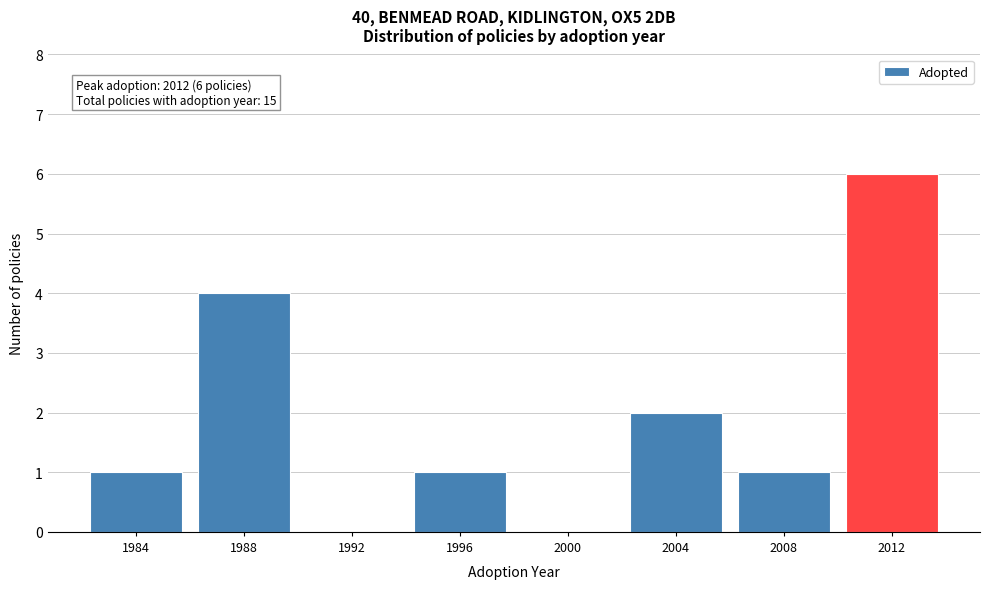

Reading right to left, what are all the values shown in this chart?

2012=6	2008=1	2004=2	2000=0	1996=1	1992=0	1988=4	1984=1